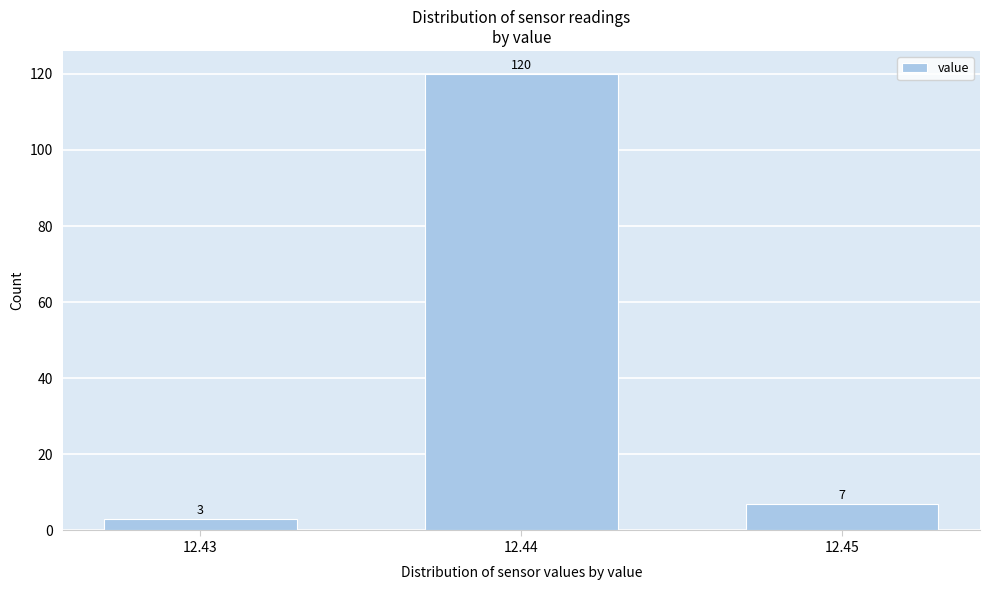

Reading left to right, list all the values displayed in this chart.

3	120	7